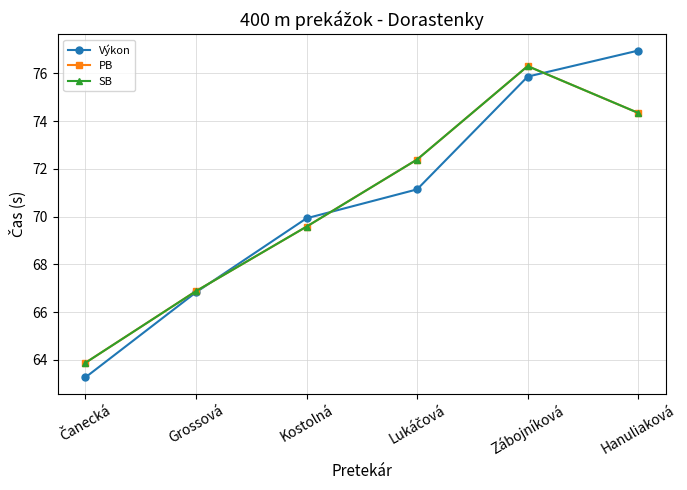

Does the chart have visible grid lines?

Yes